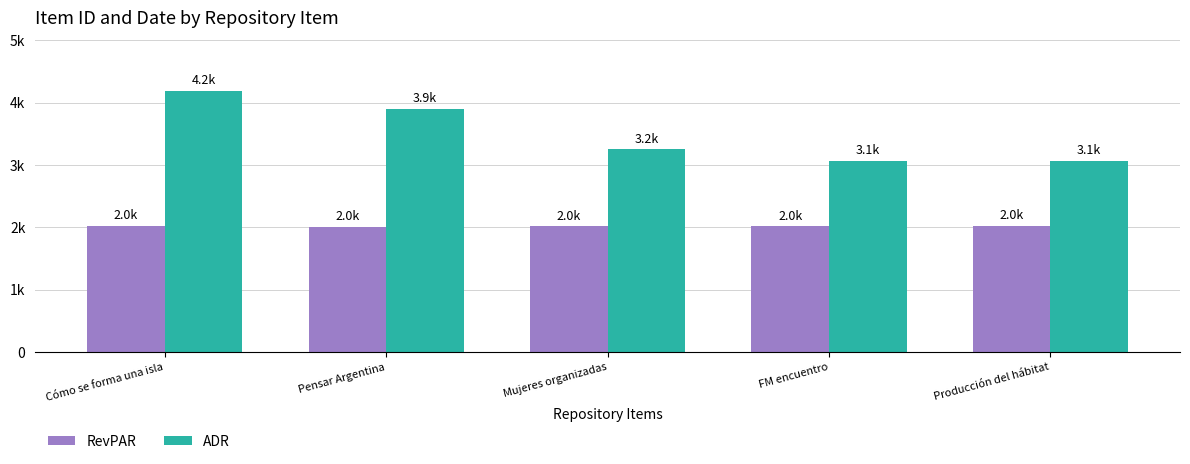

Are the bars grouped side by side (vs. stacked)?

Yes